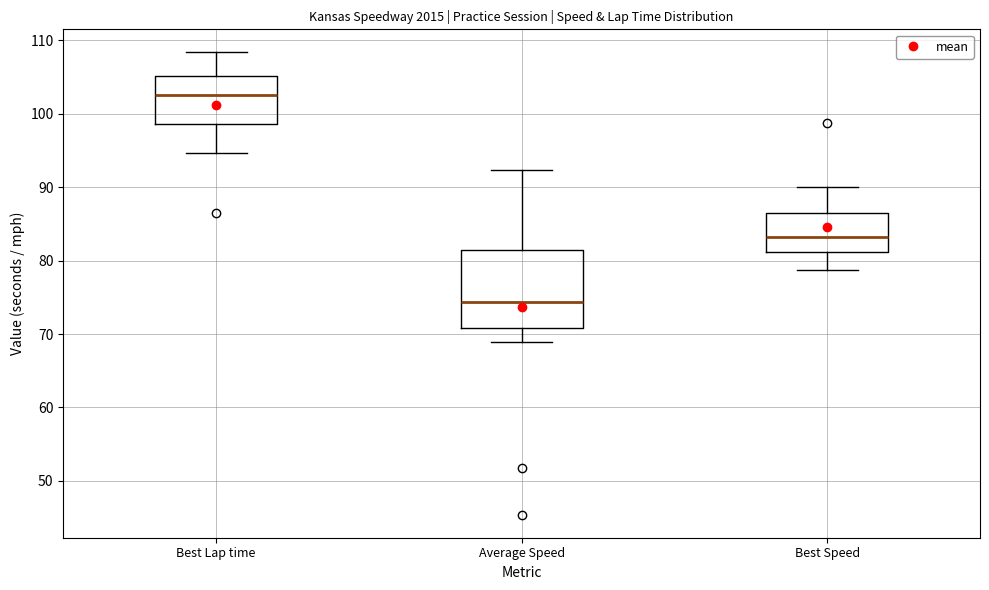

Which box's median line is the lowest?

Average Speed